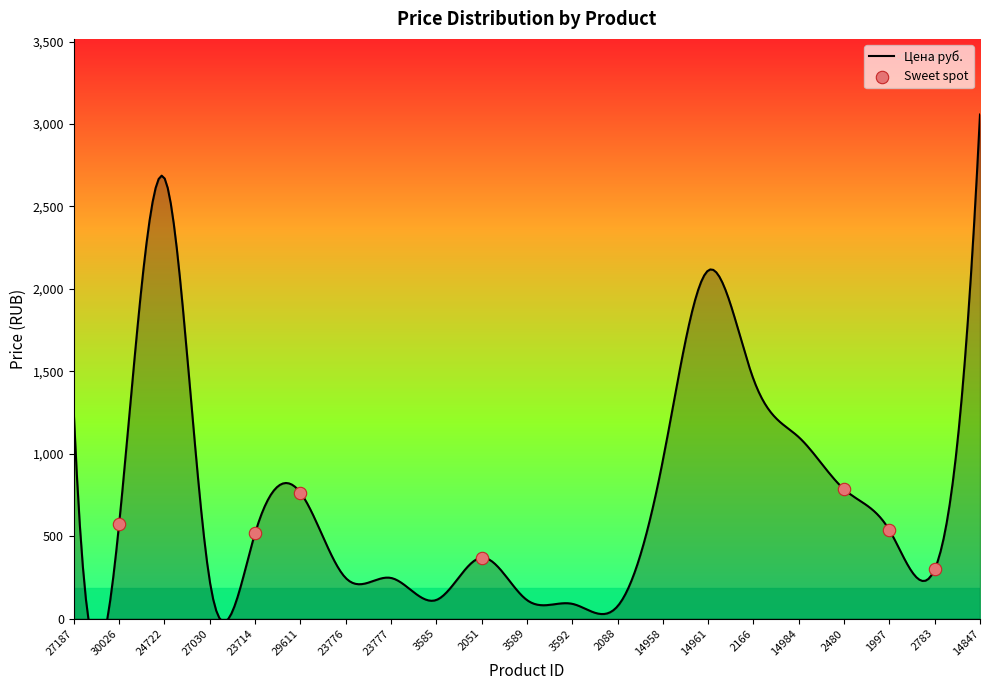

What is the change in value from 14961 to 1997?

-1575